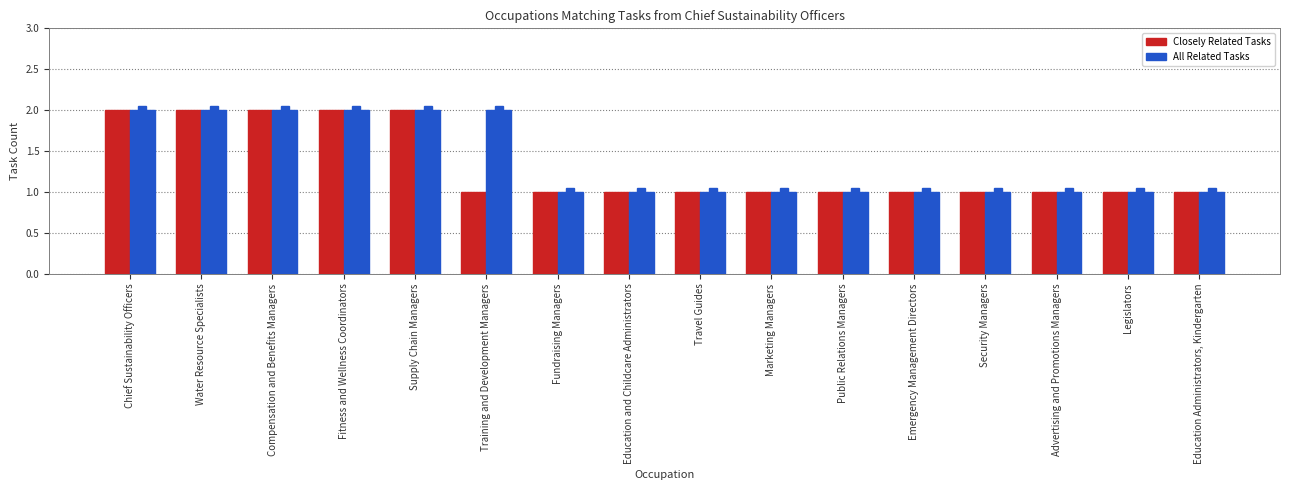

The Closely Related Tasks series shows 2 at Fitness and Wellness Coordinators. True or false?

True